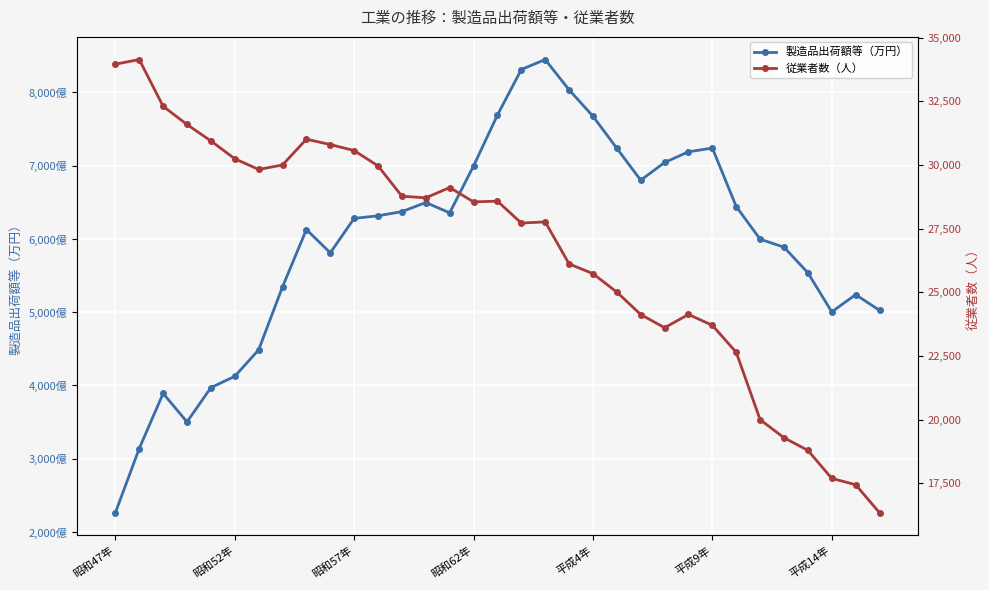

What is the smallest value displayed?

16348